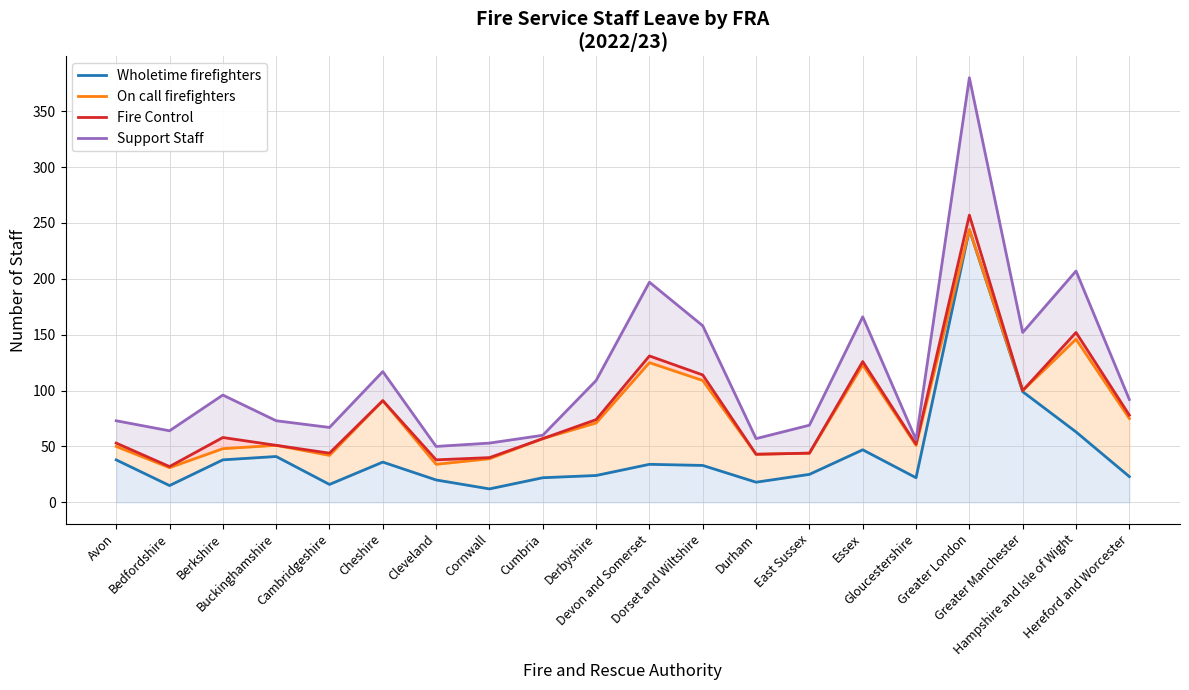

True or false: On call firefighters and Wholetime firefighters cross at least once.

False